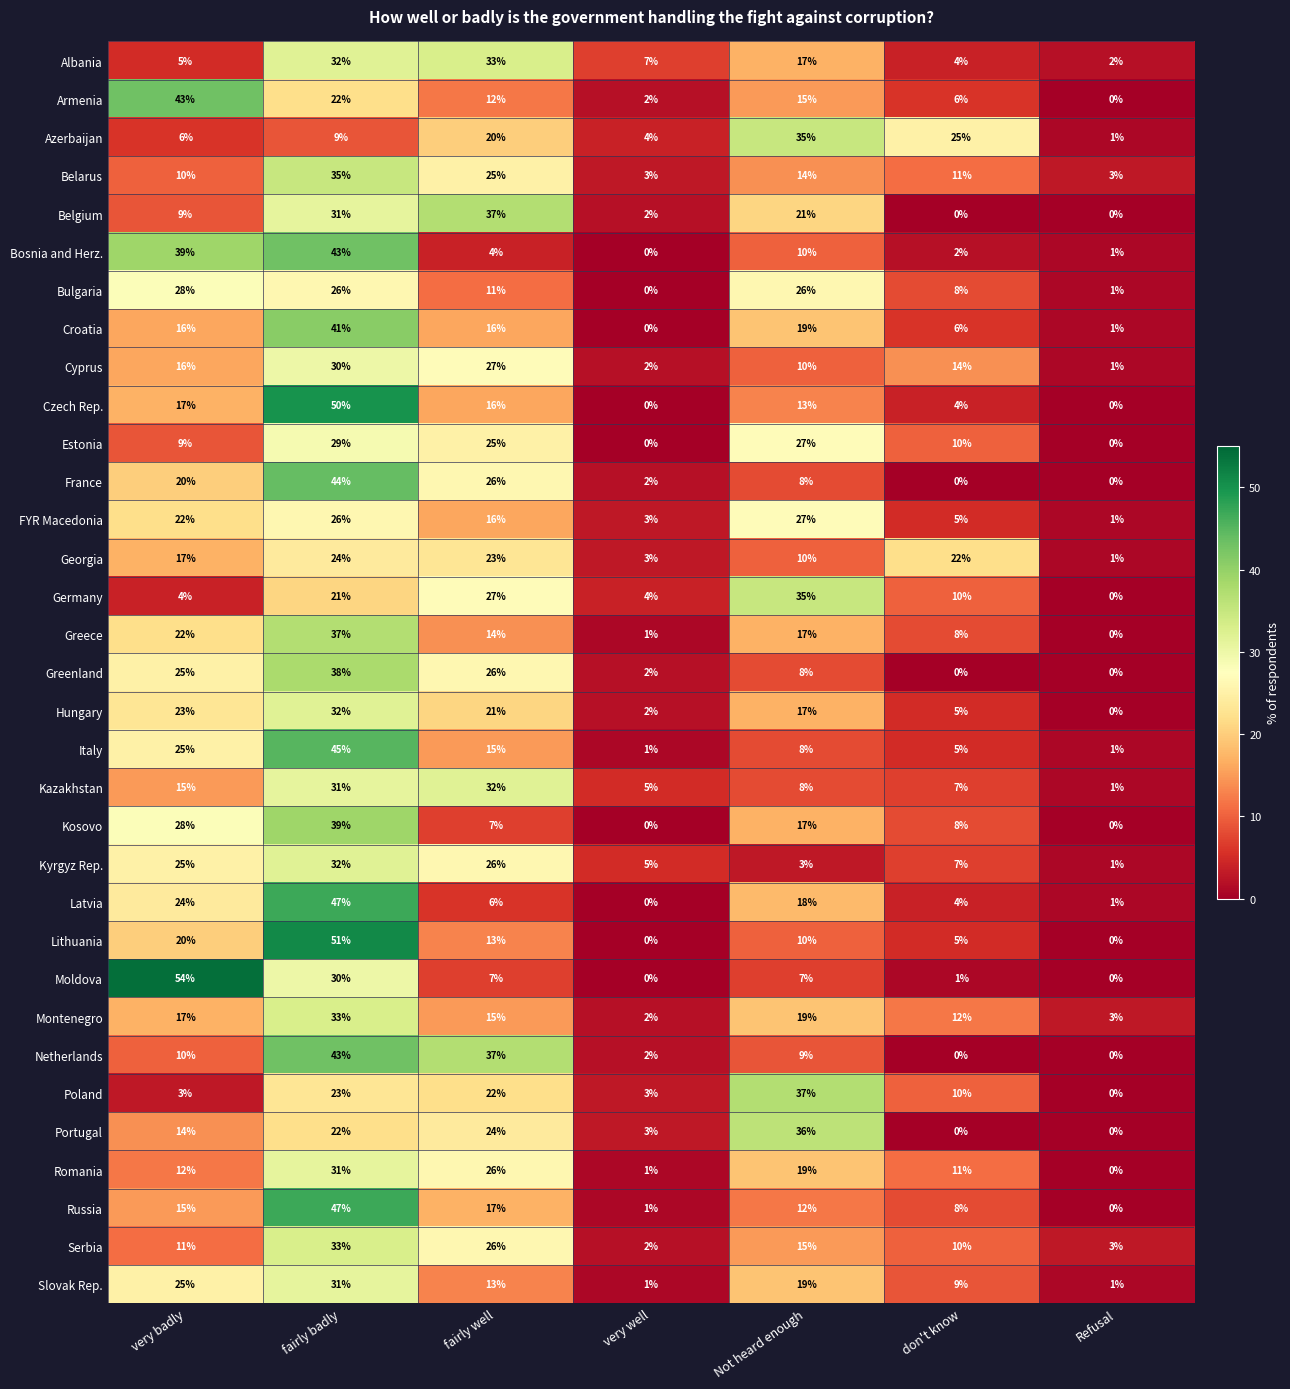

What is the total value across all series at very well?

63